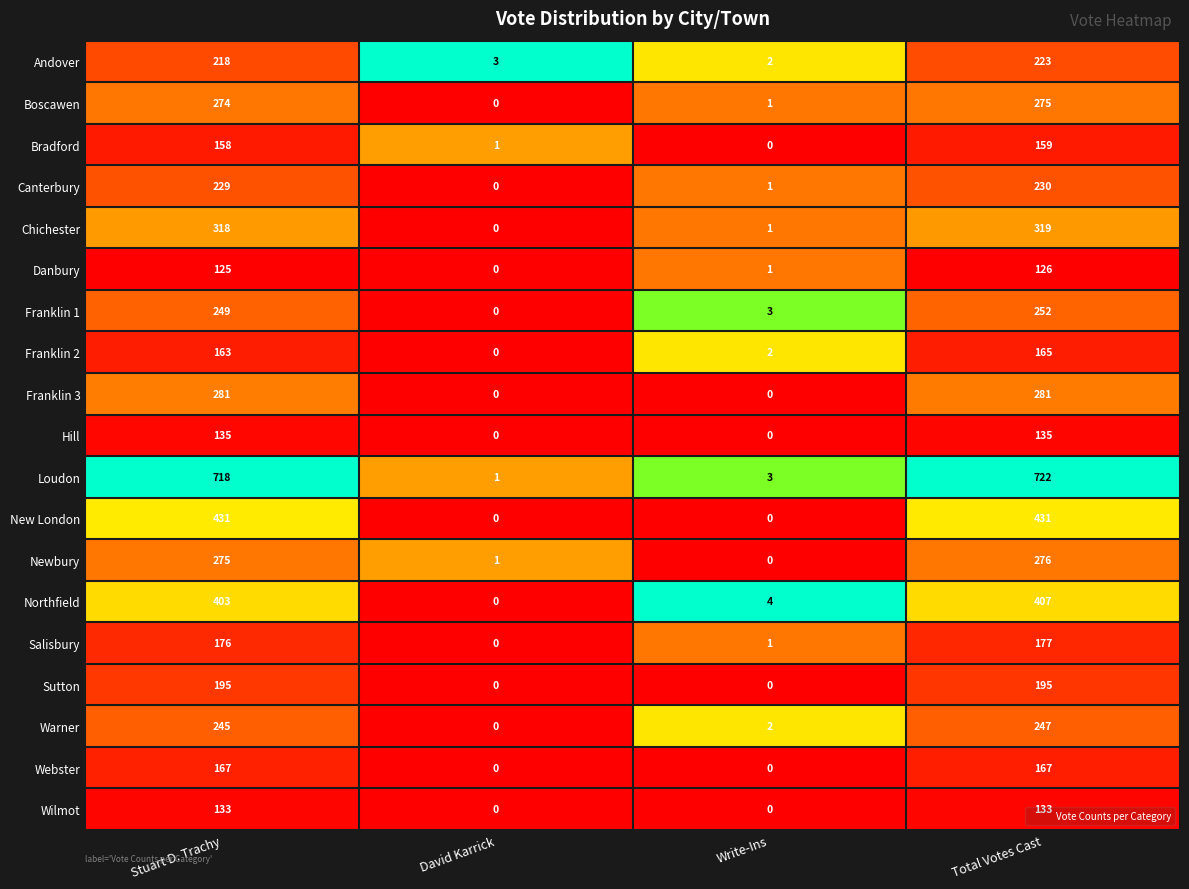

The Franklin 3 series shows 59 at Stuart D. Trachy. True or false?

False